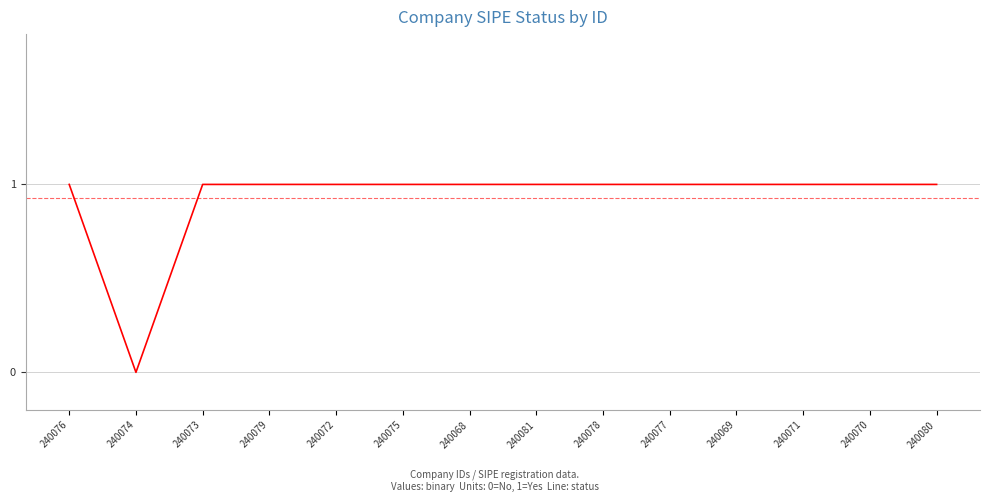

What is the change in value from 240074 to 240073?

+1